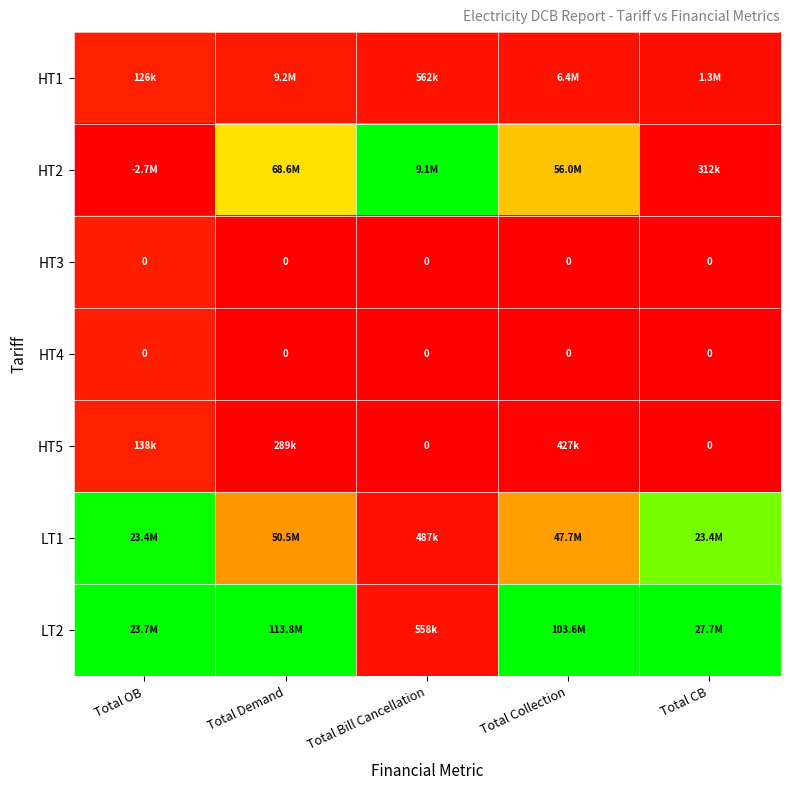

How many distinct data groups are displayed?

7